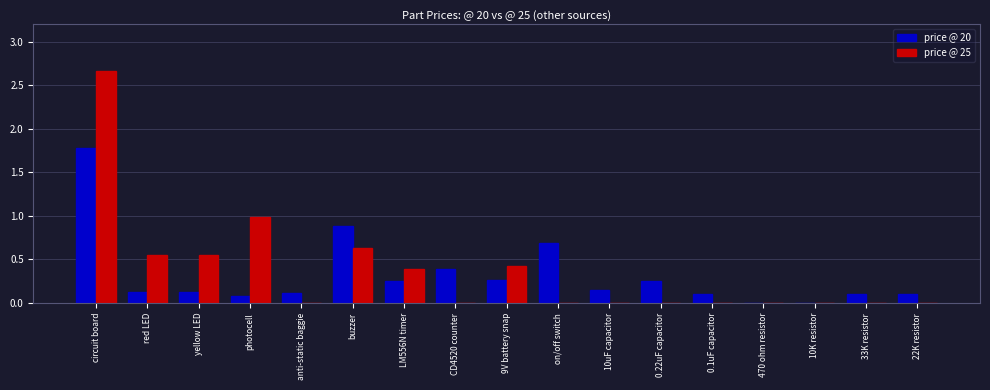

At which category is the sum across all series the highest?

circuit board